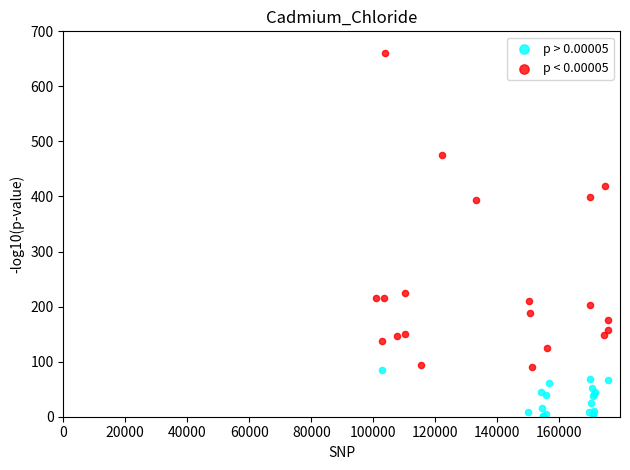

Which series contains the lowest Y value?

p > 0.00005